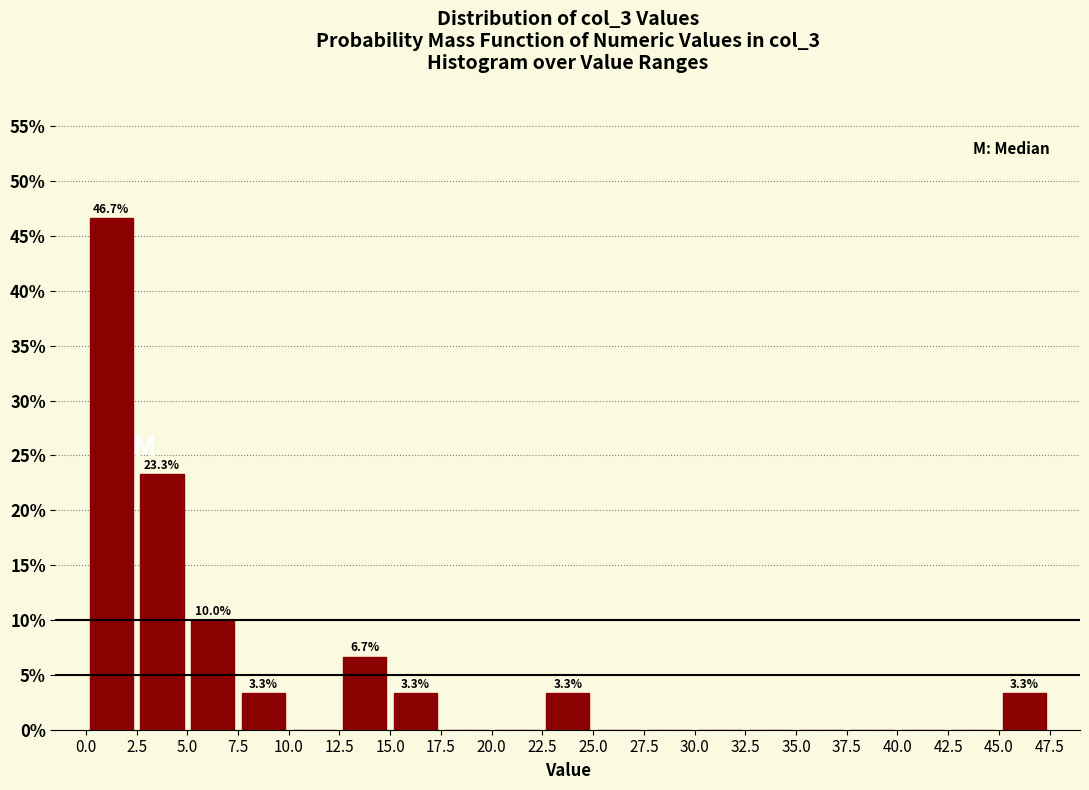

Over which range of the x-axis is the bar tallest?

0.0 to 2.5